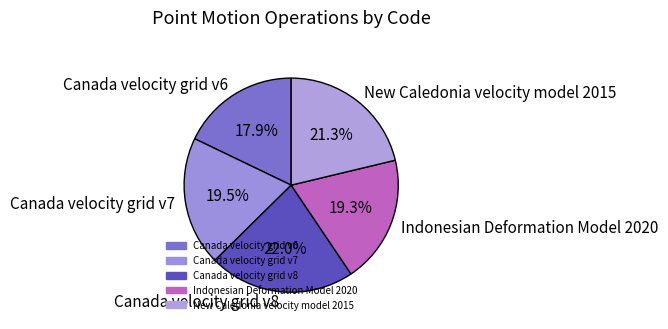

Which category has the biggest portion of the pie?

Canada velocity grid v8